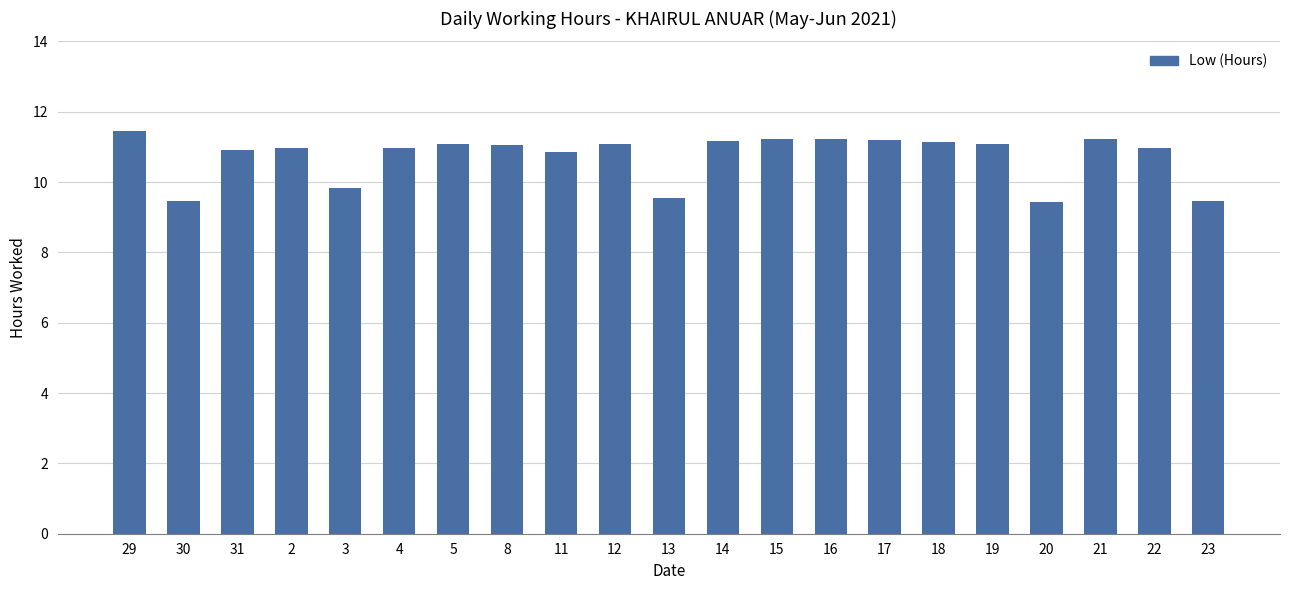

What is the change in value from 5 to 20?

-1.6